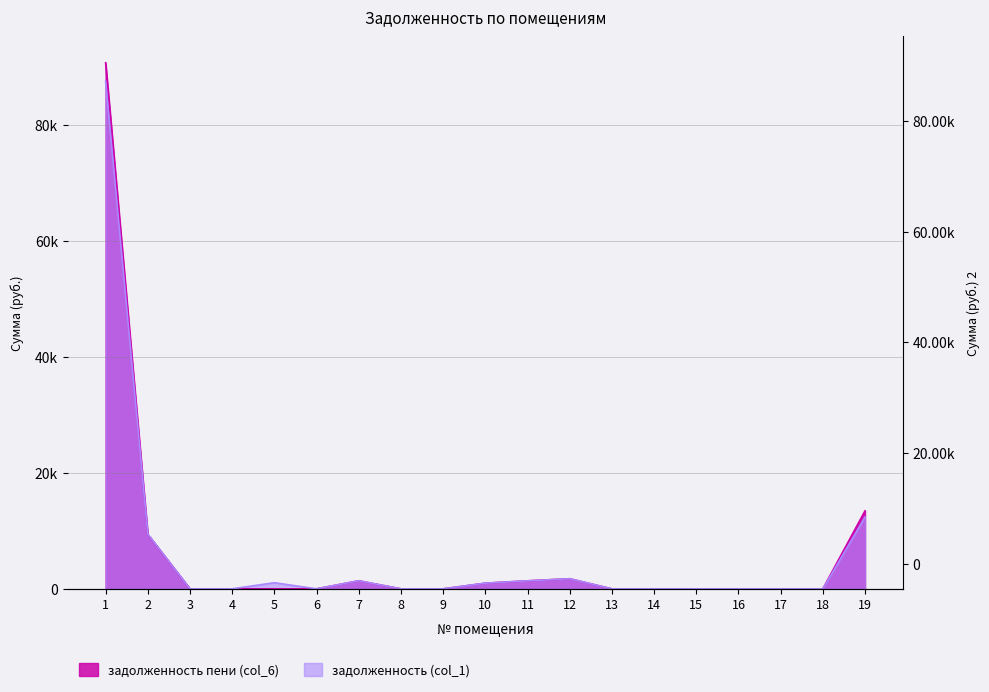

What is the sum of all задолженность пени (col_6) values?

119088.3